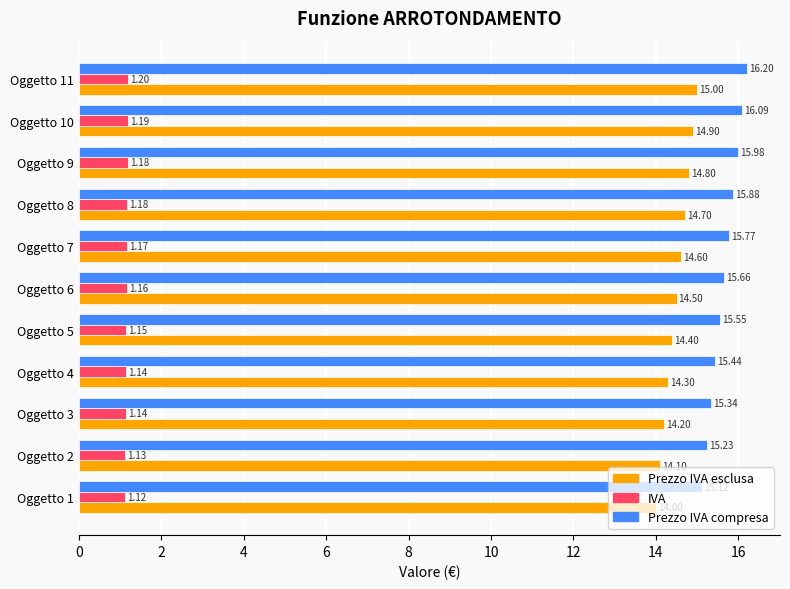

What is the sum of all Prezzo IVA compresa values?

172.3